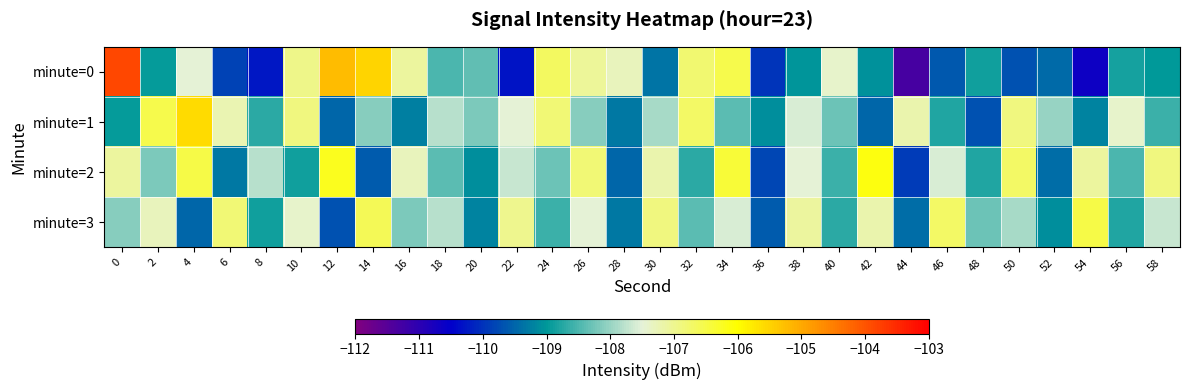

Which series has the largest total across all categories?

minute=2